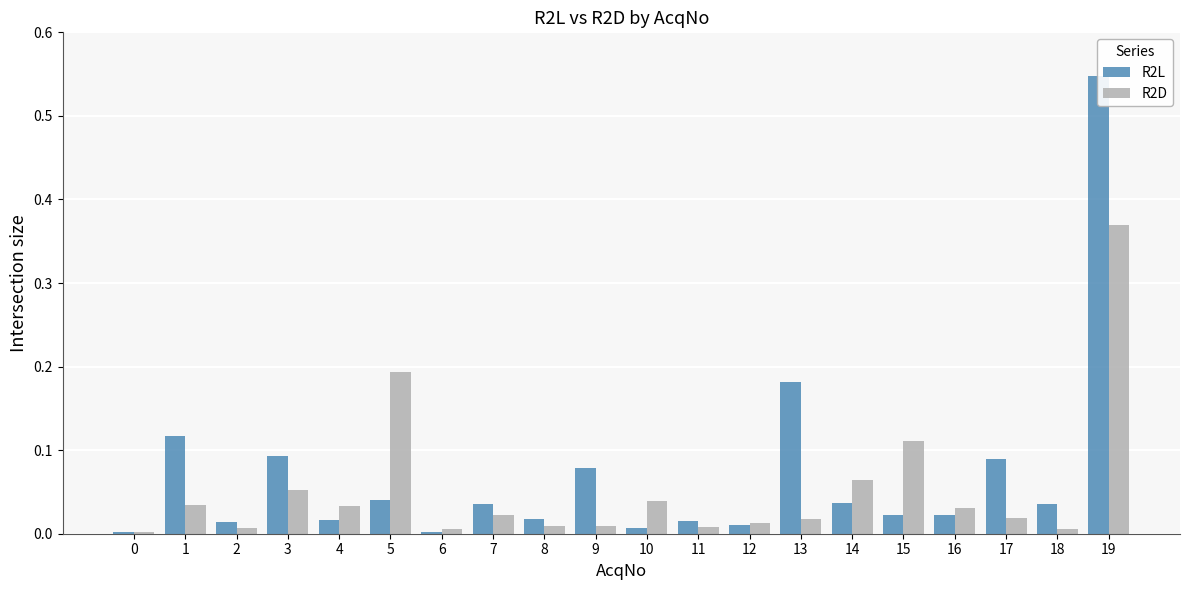

What is the highest value of the R2D series?

0.4